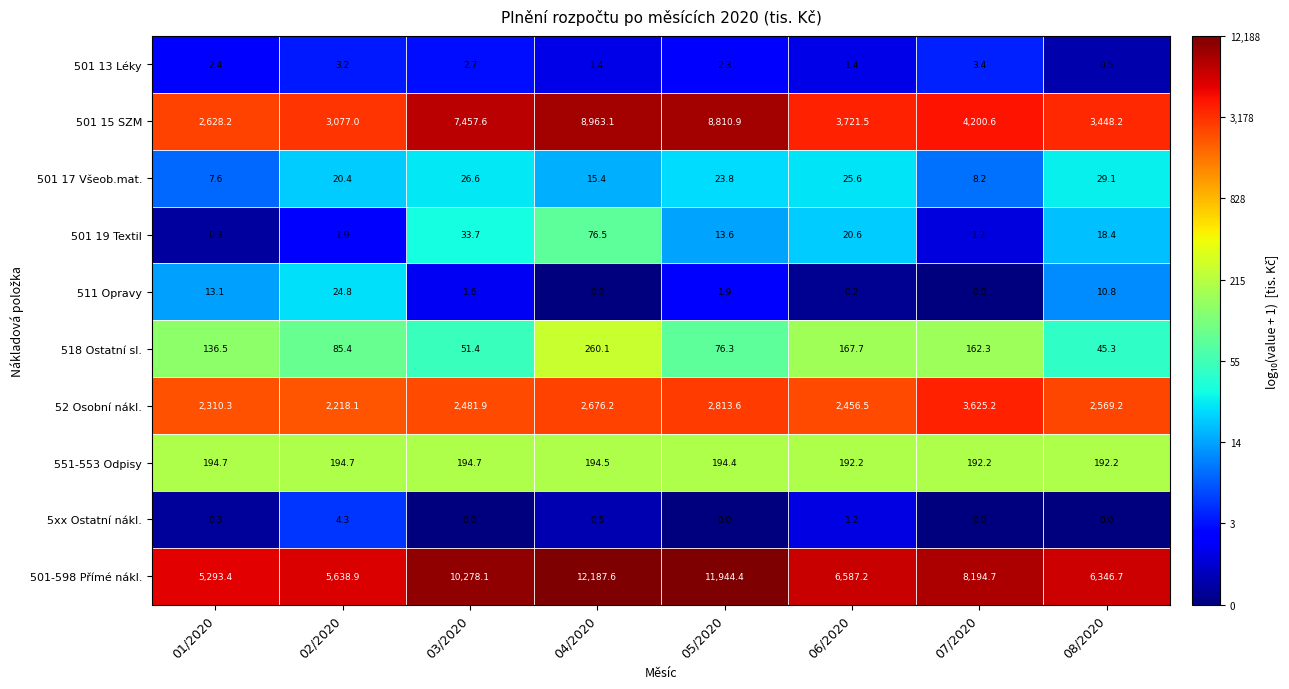

Read the 551-553 Odpisy value at 01/2020.

194.7